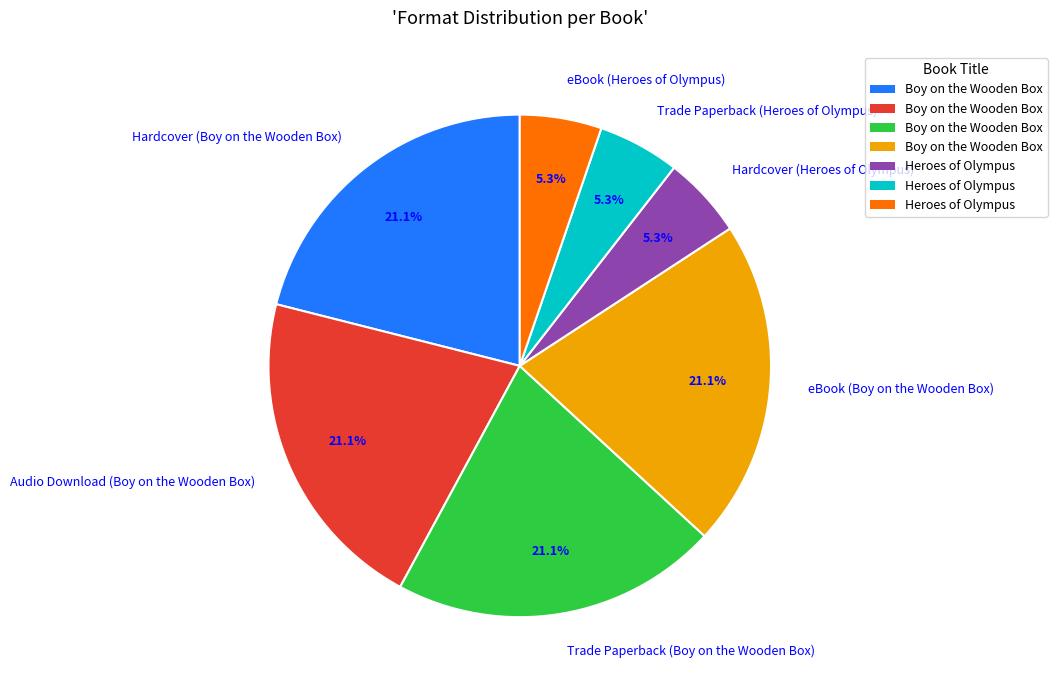

Does any single category account for the majority?

No